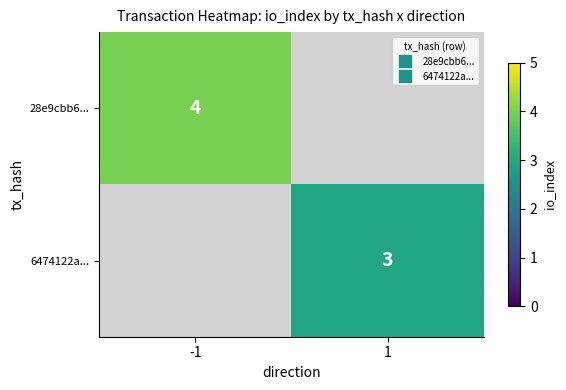

Which series has the largest range (max minus min)?

28e9cbb6...